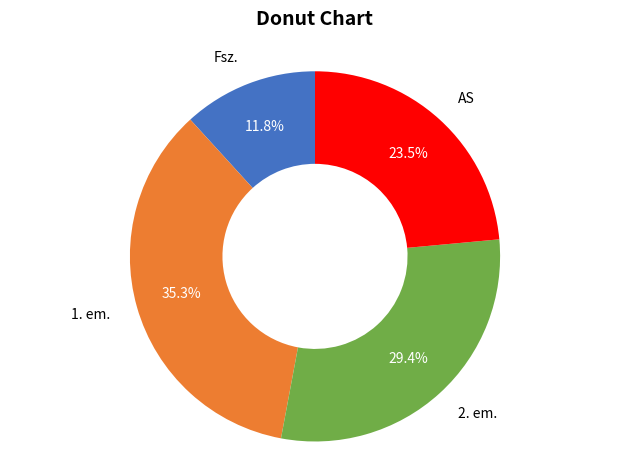

Between 2. em. and AS, which is larger?

2. em.